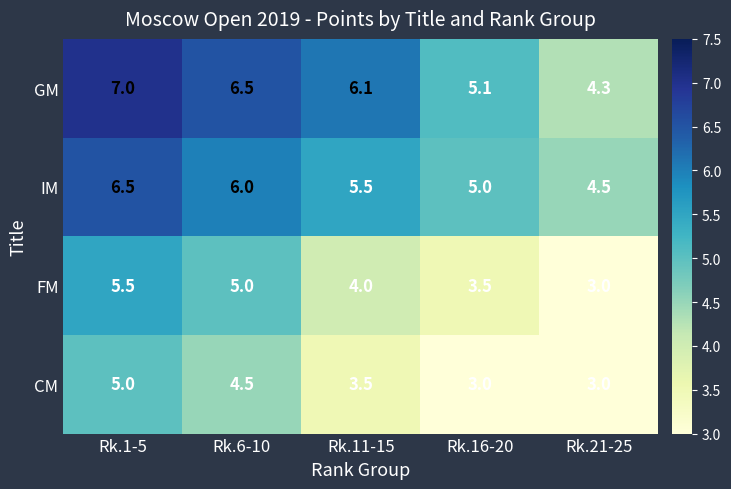

What is the spread (max minus min) of values at Rk.11-15?

2.6